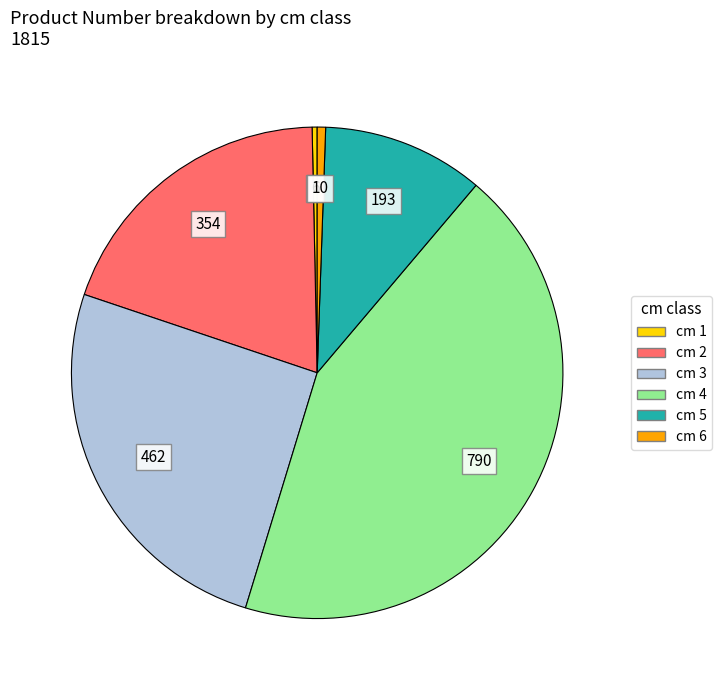

Is there a majority slice in this chart?

No